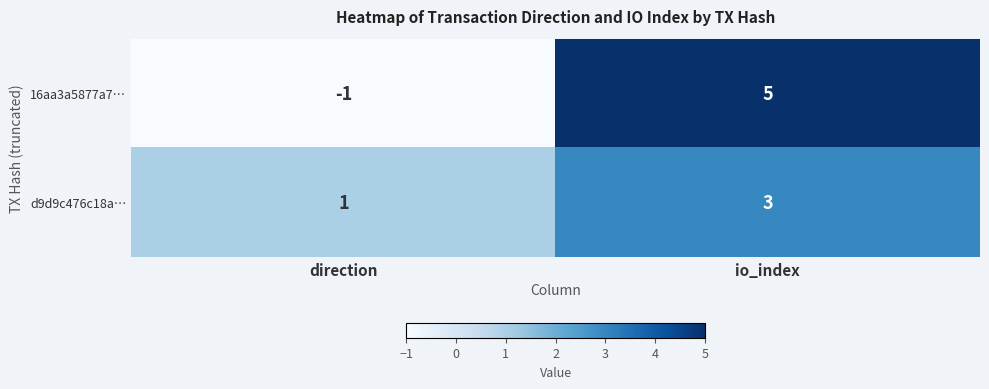

At which label does 16aa3a5877a7… reach its minimum?

direction